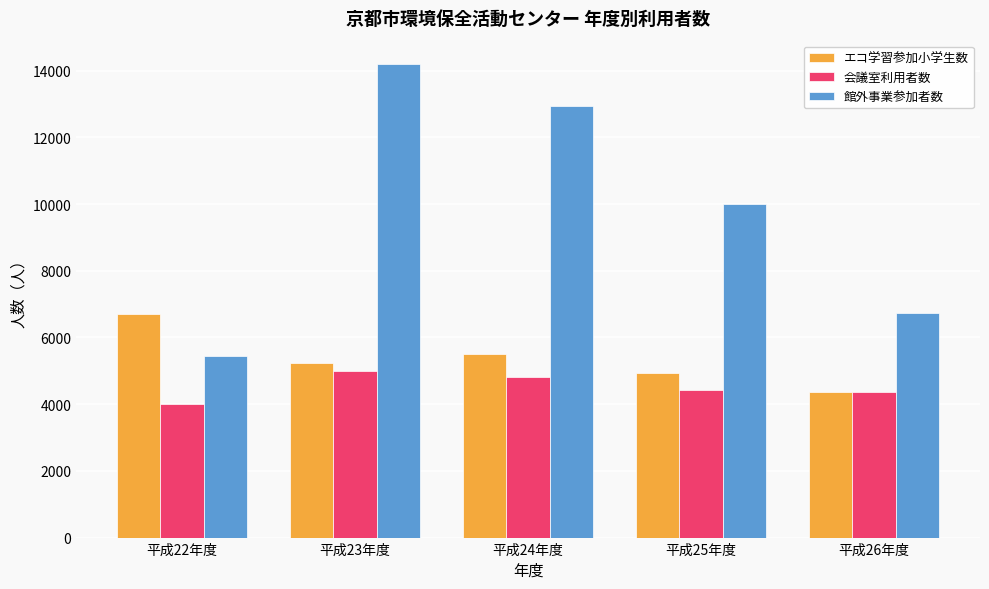

Reading left to right, extract all data points from this chart.

エコ学習参加小学生数: 平成22年度=6714	平成23年度=5219	平成24年度=5504	平成25年度=4949	平成26年度=4354
会議室利用者数: 平成22年度=4013	平成23年度=4987	平成24年度=4807	平成25年度=4430	平成26年度=4359
館外事業参加者数: 平成22年度=5432	平成23年度=14188	平成24年度=12936	平成25年度=9995	平成26年度=6728